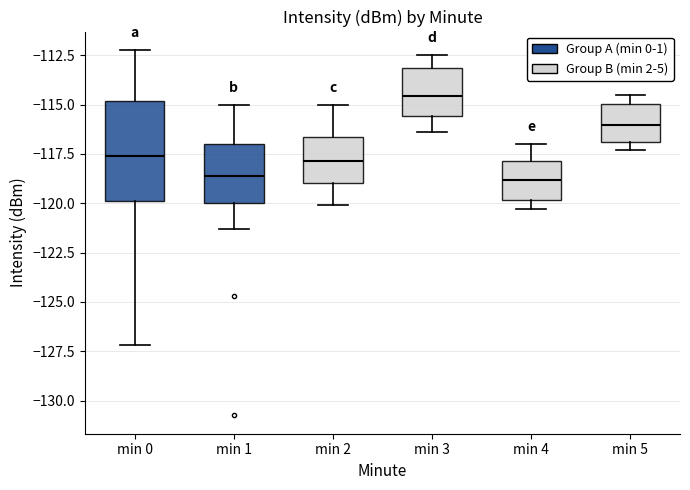

Which box is the tallest, from its lower edge to its upper edge?

min 0